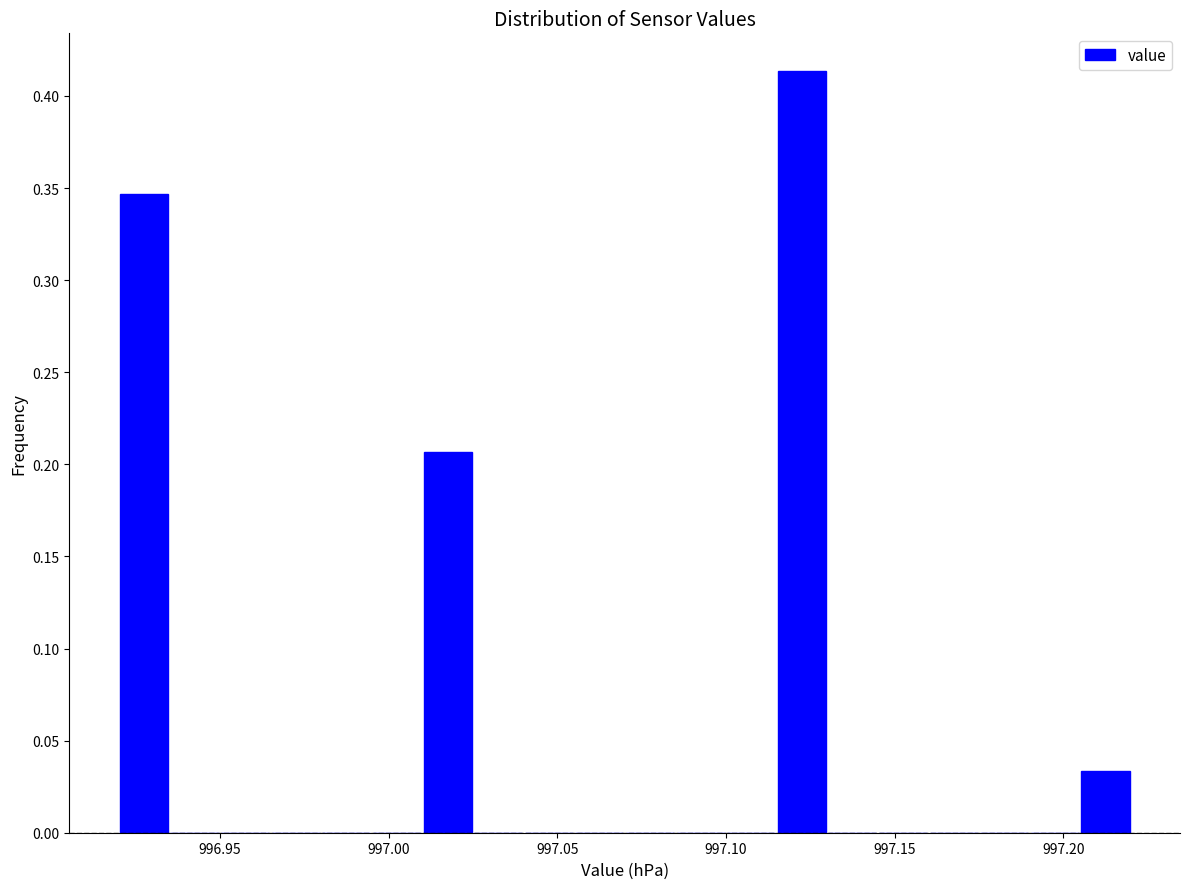

Around what value on the x-axis is the tallest bar? Give the approximate position of its centre, as read against the axis.

997.125